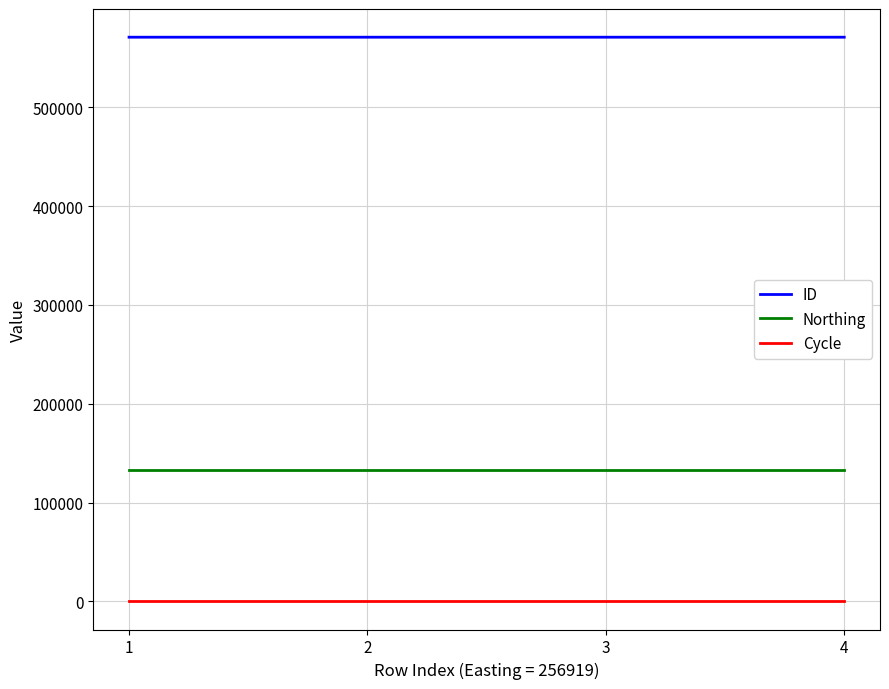

What is the difference between the highest and lowest values at 2?

571103